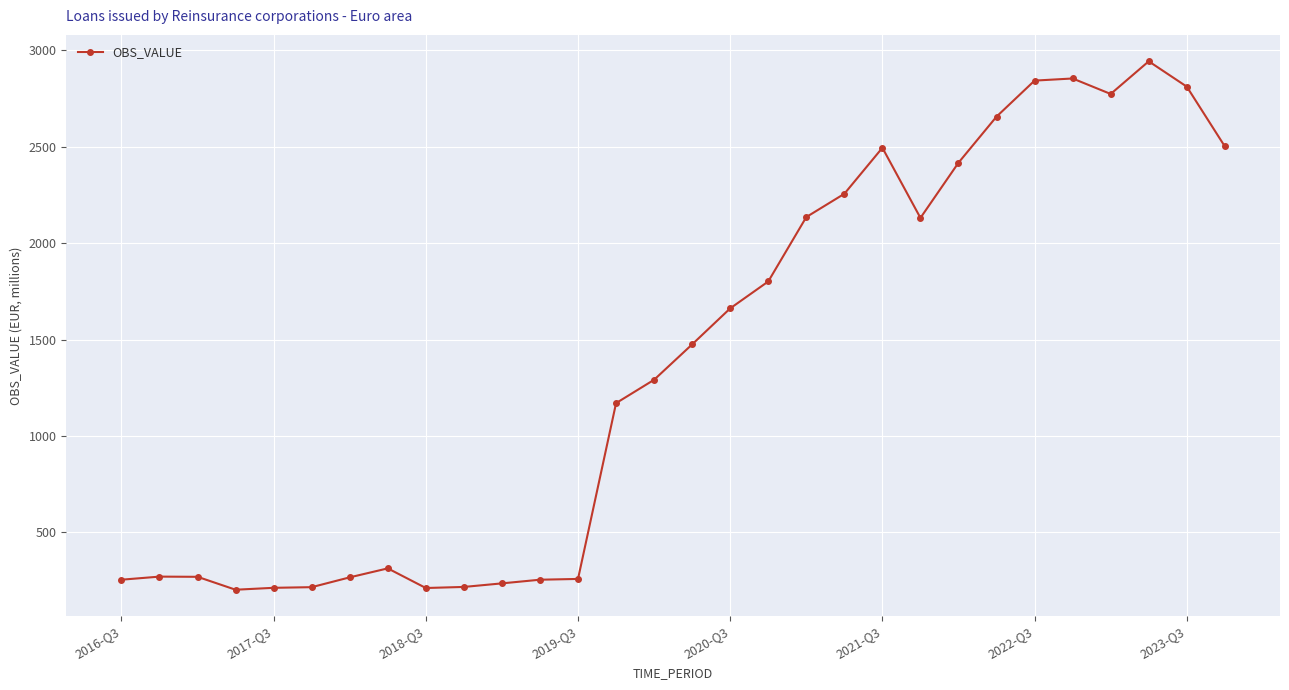

What is the smallest value displayed?

203.0